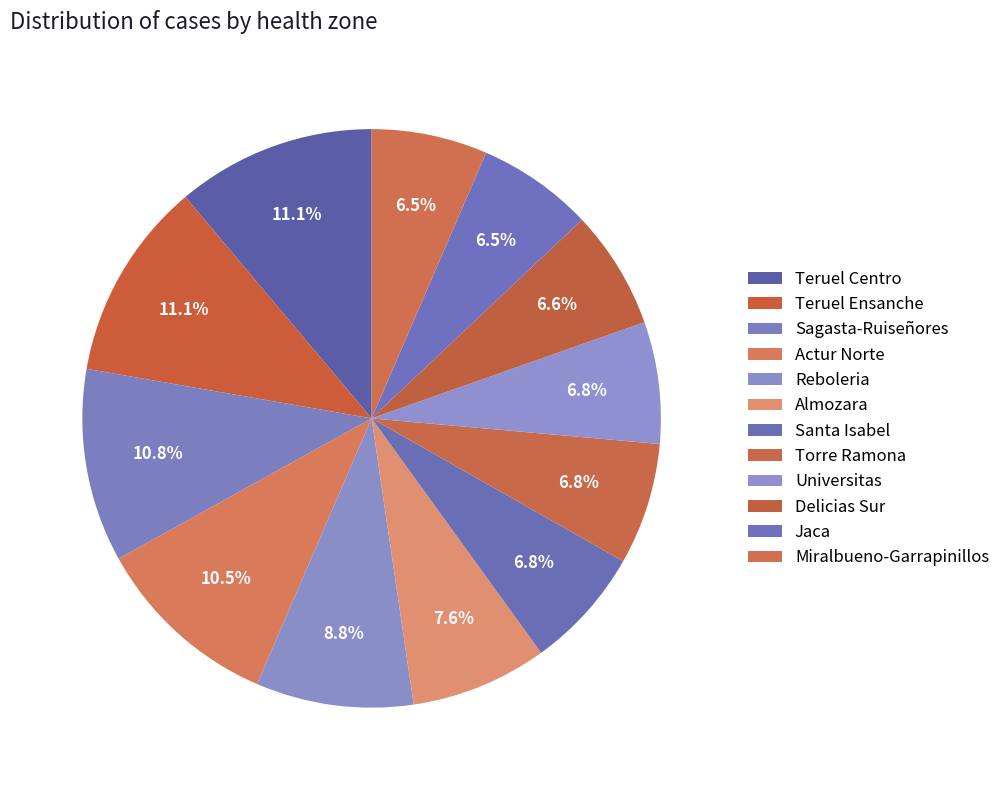

To the nearest percent, what percentage of the pie is Teruel Centro?

11%